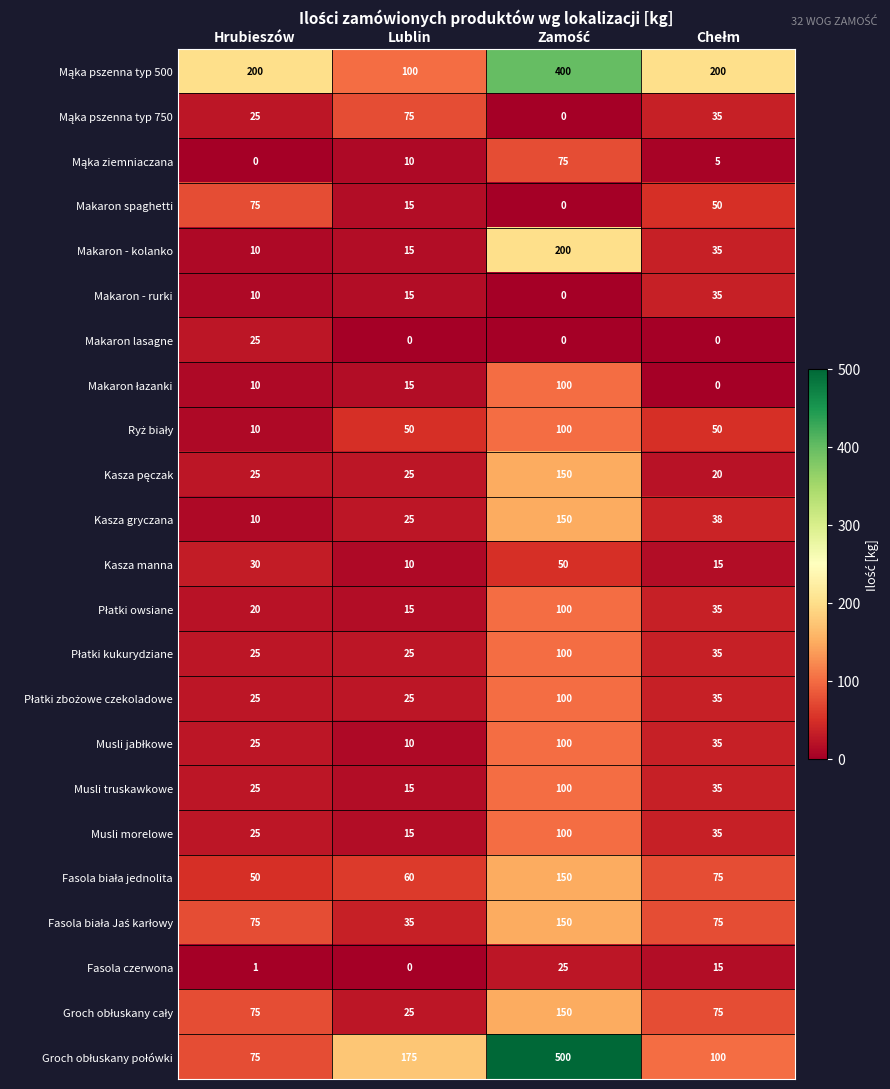

Count the number of categories in the chart.

4